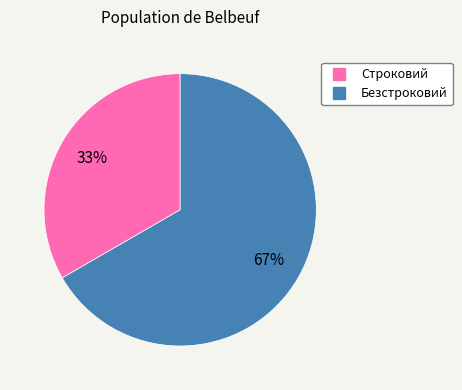

True or false: Безстроковий accounts for 67% of the total.

True